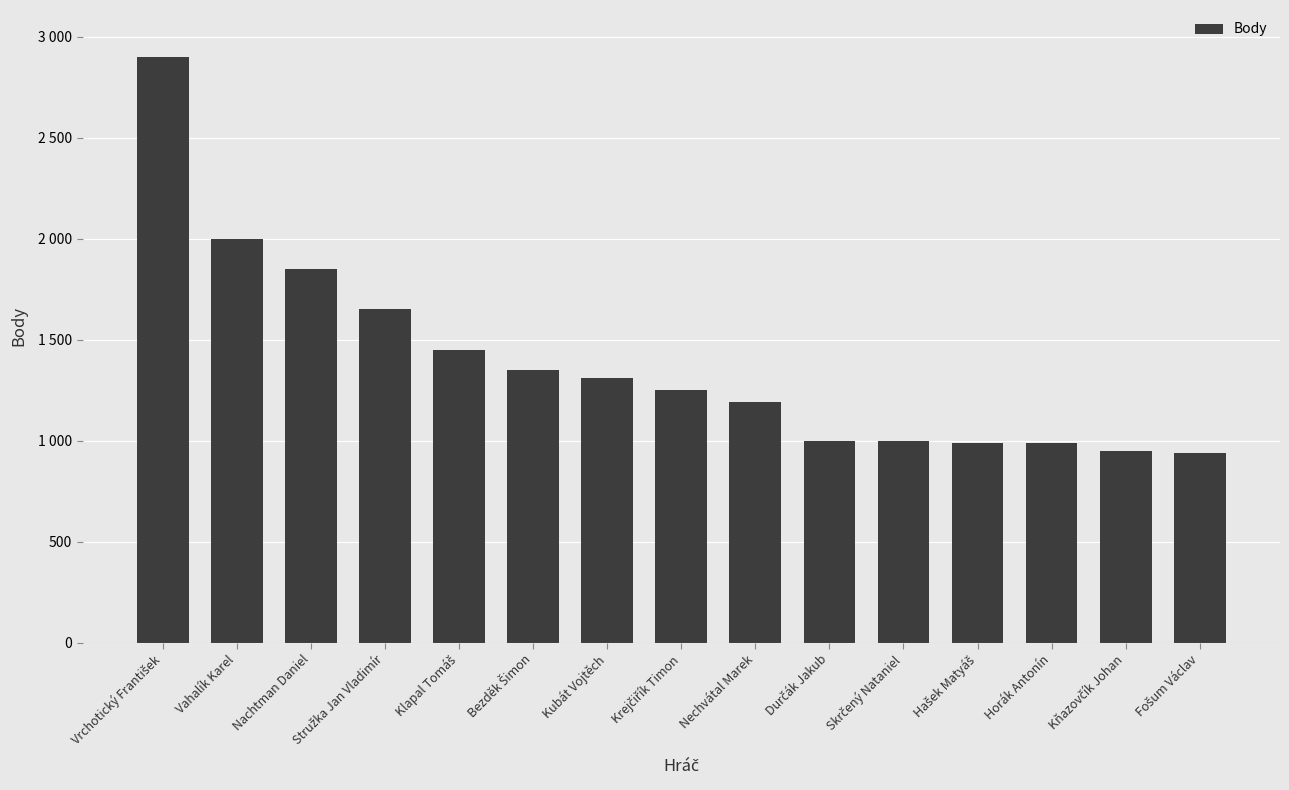

What is the label of the 13th bar from the left?

Horák Antonín